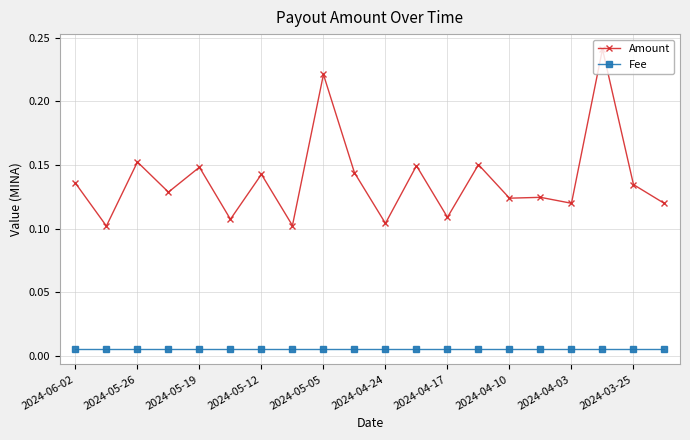

Rank the series by their average value, from highest to lowest.

Amount, Fee